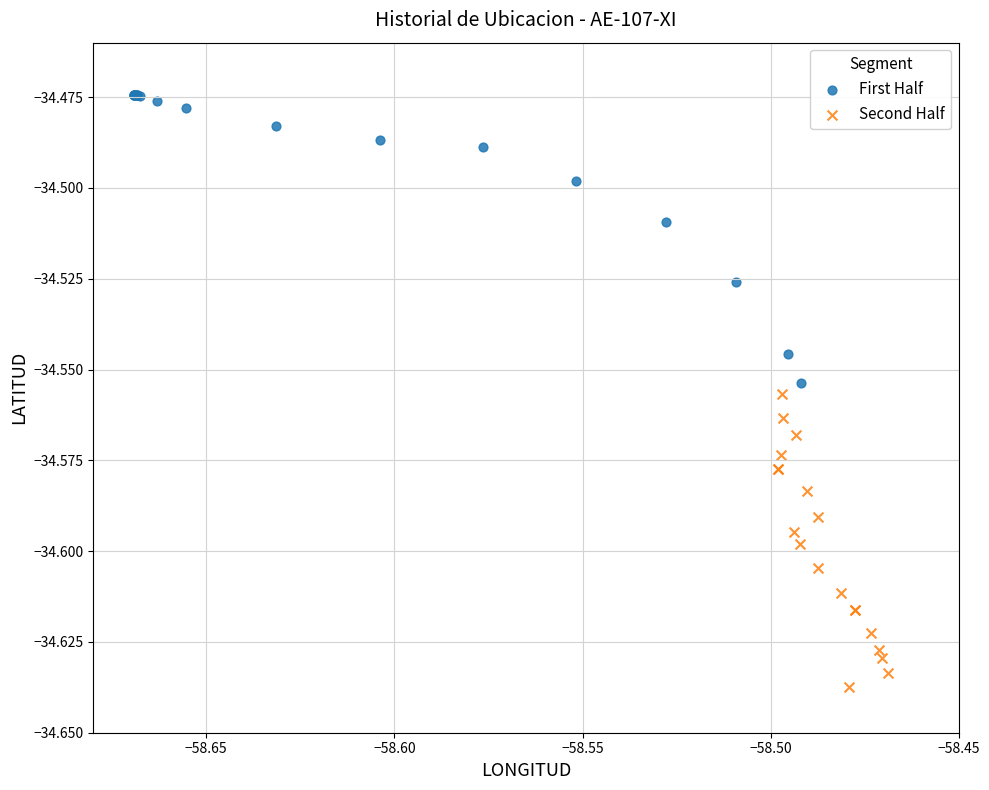

What are all the series names shown in the legend?

First Half, Second Half